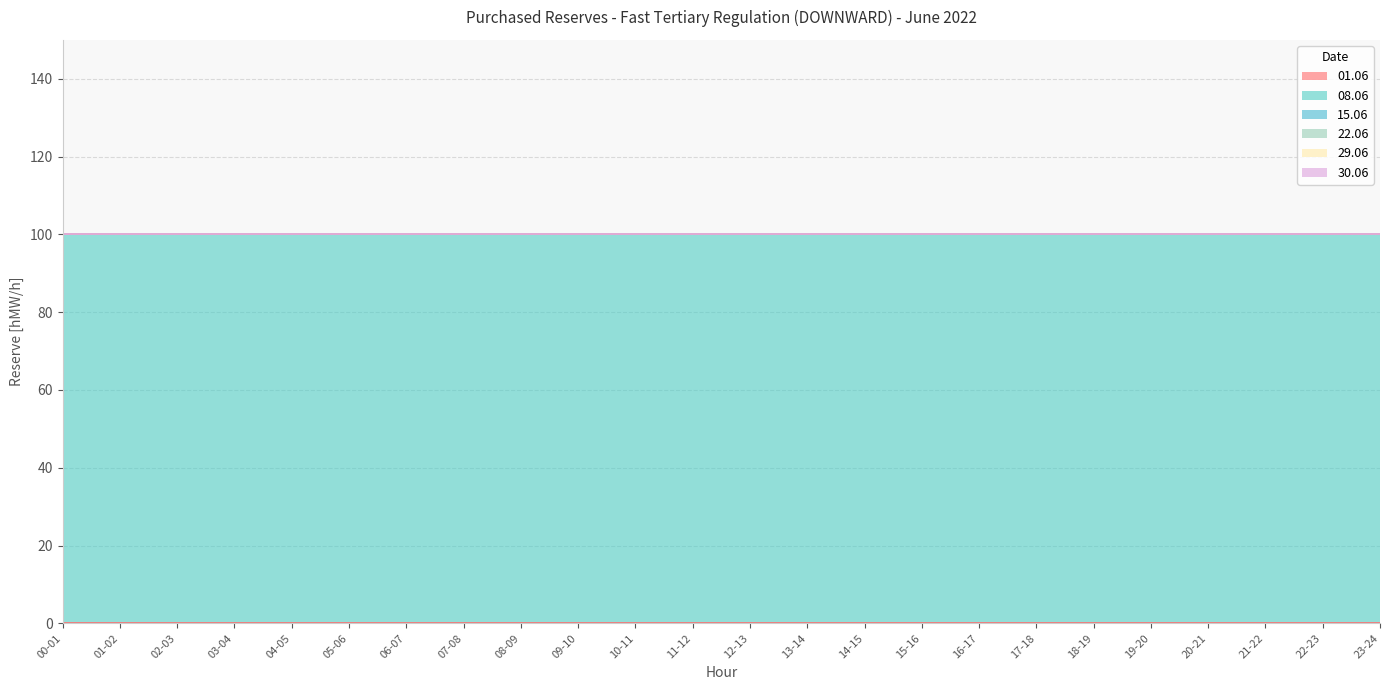

Which has a higher value, 11-12 or 23-24?

11-12